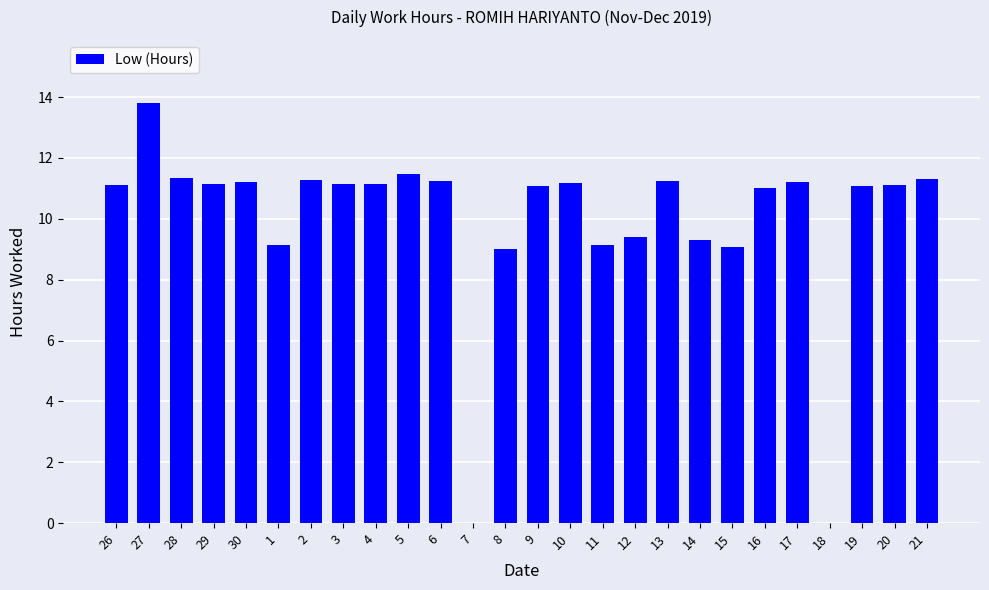

The value at 27 is 21.3. True or false?

False